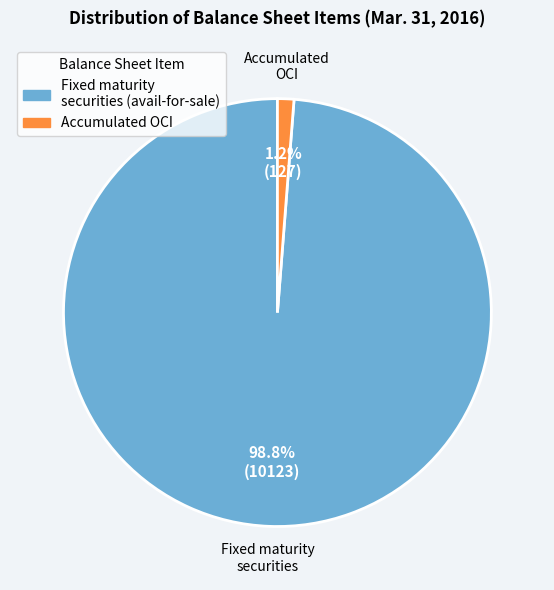

Does any single category account for the majority?

Yes